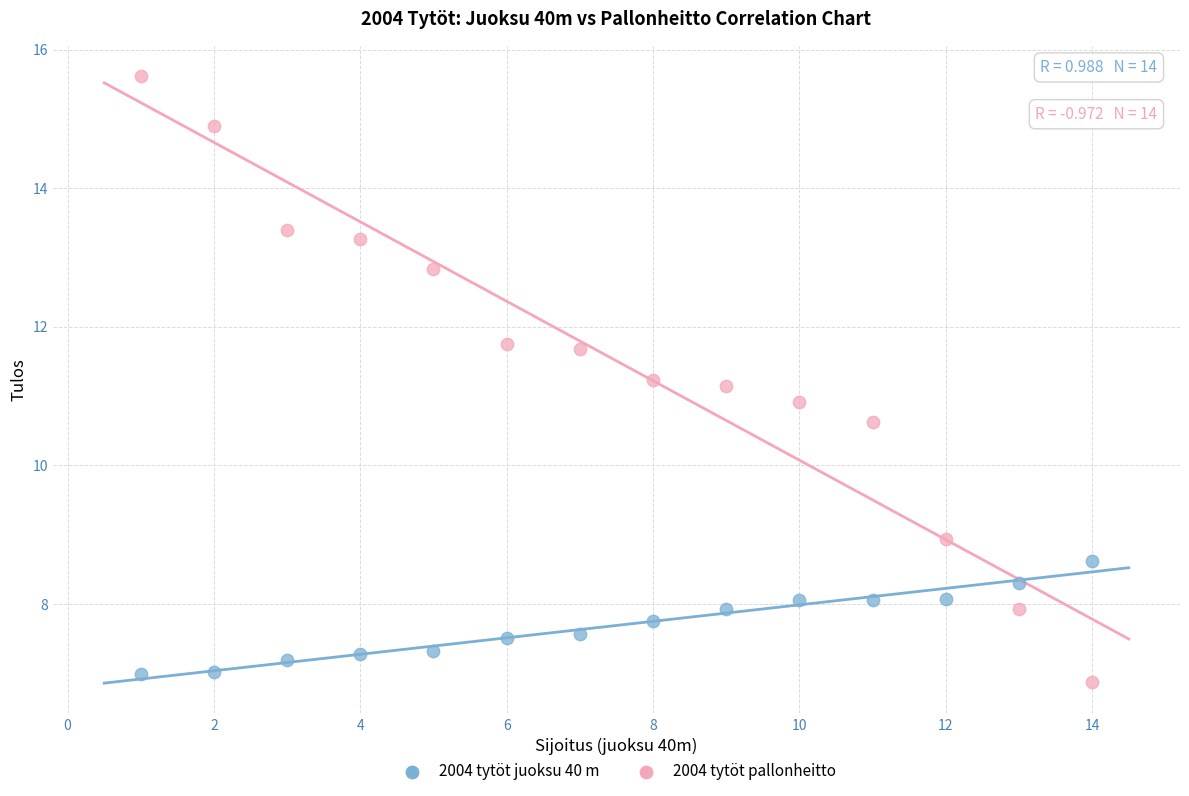

What are all the series names shown in the legend?

2004 tytöt juoksu 40 m, 2004 tytöt pallonheitto